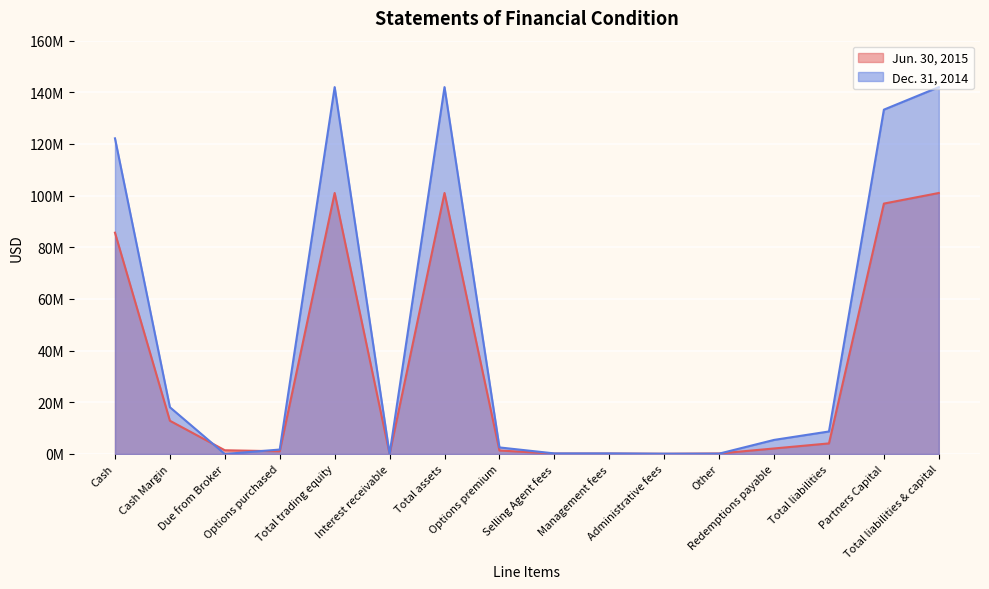

What is the total value across all series at Options premium?

3892638